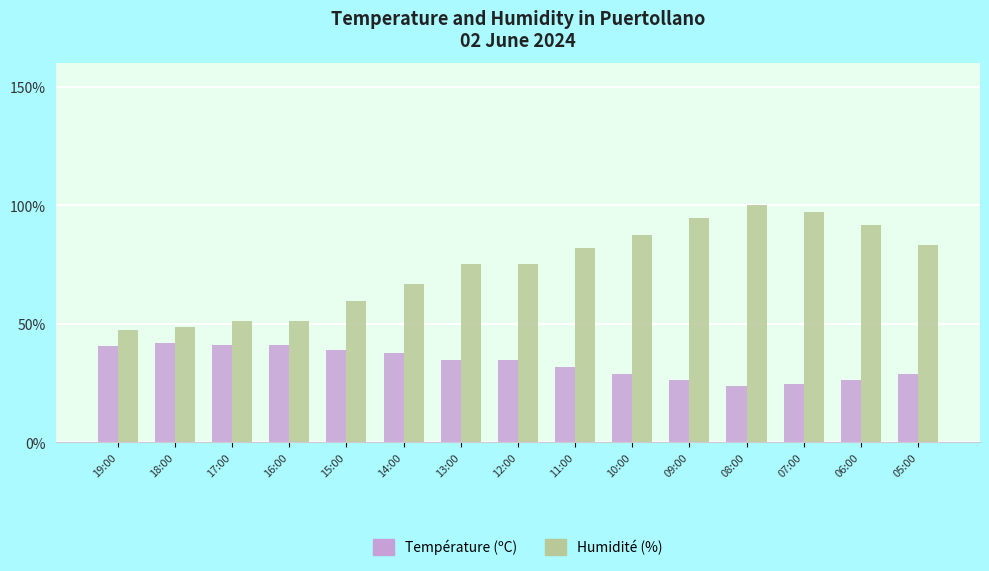

What is the difference between the highest and lowest values at 16:00?

10.1